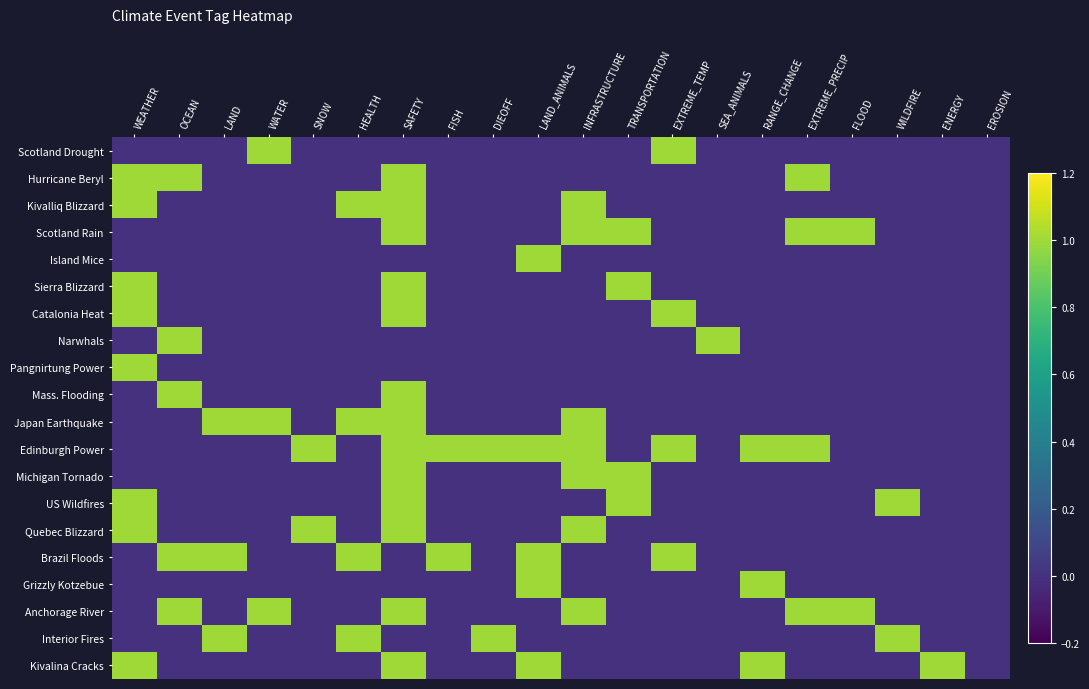

Which has a higher value, LAND or OCEAN?

LAND